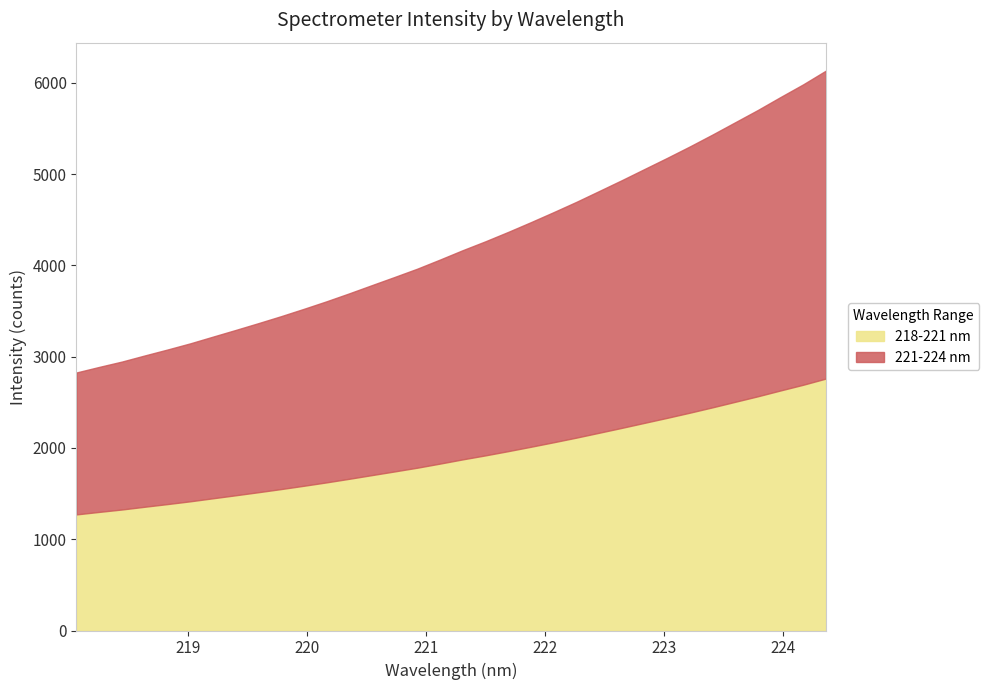

Which series has the largest total across all categories?

221-224 nm